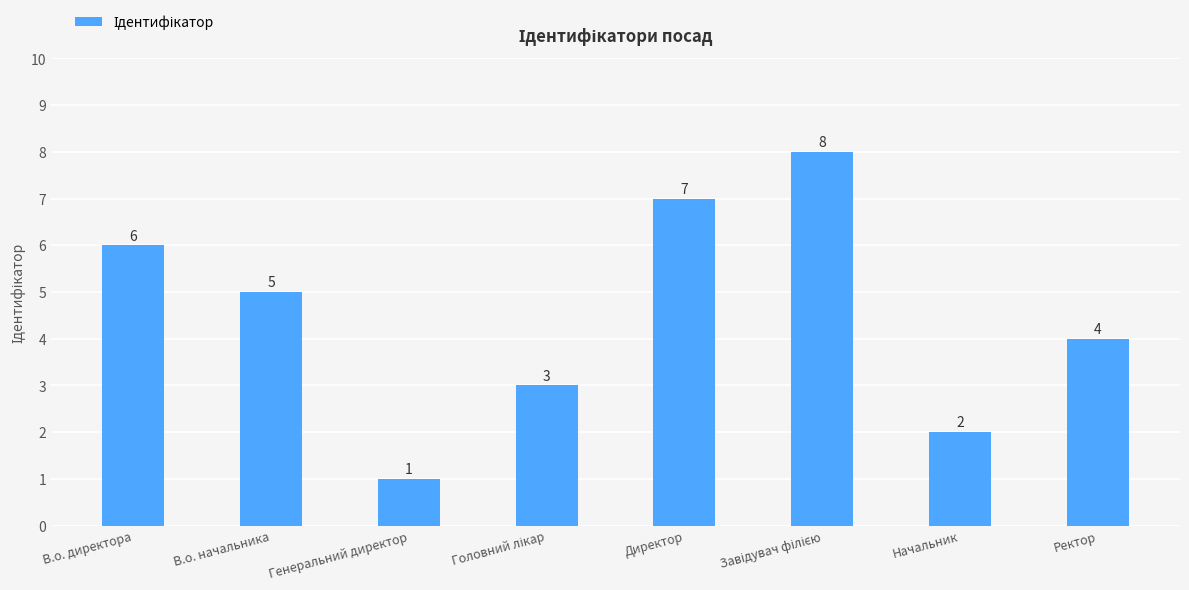

What is the sum of all values?

36